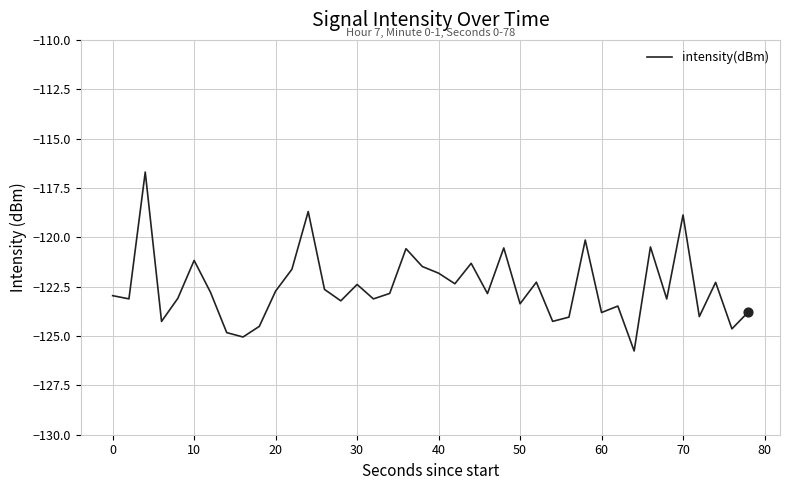

What is the greatest value displayed?

-116.7